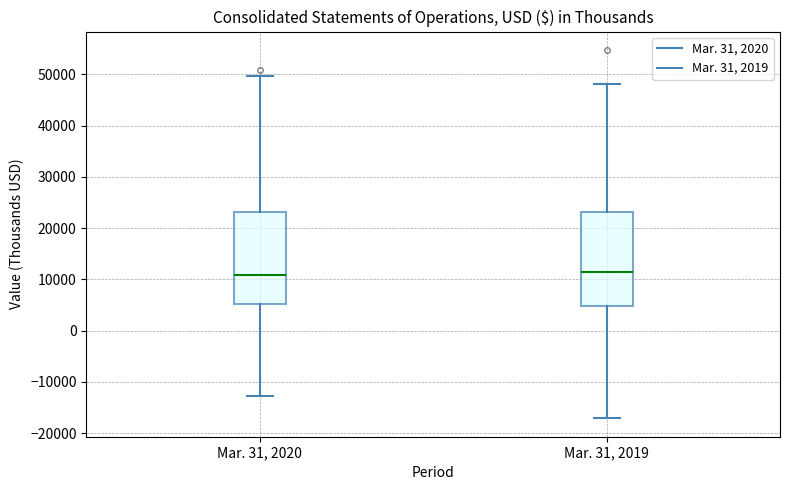

Reading left to right, read every box against the y-axis: the position of its median line, the range the box covers, and the ends of its whiskers. The values are not printed on the chart, so give them approximately, as read against the axis.

Mar. 31, 2020: median 11000, box 5000 to 23000, whiskers -13000 to 50000
Mar. 31, 2019: median 11000, box 5000 to 23000, whiskers -17000 to 48000